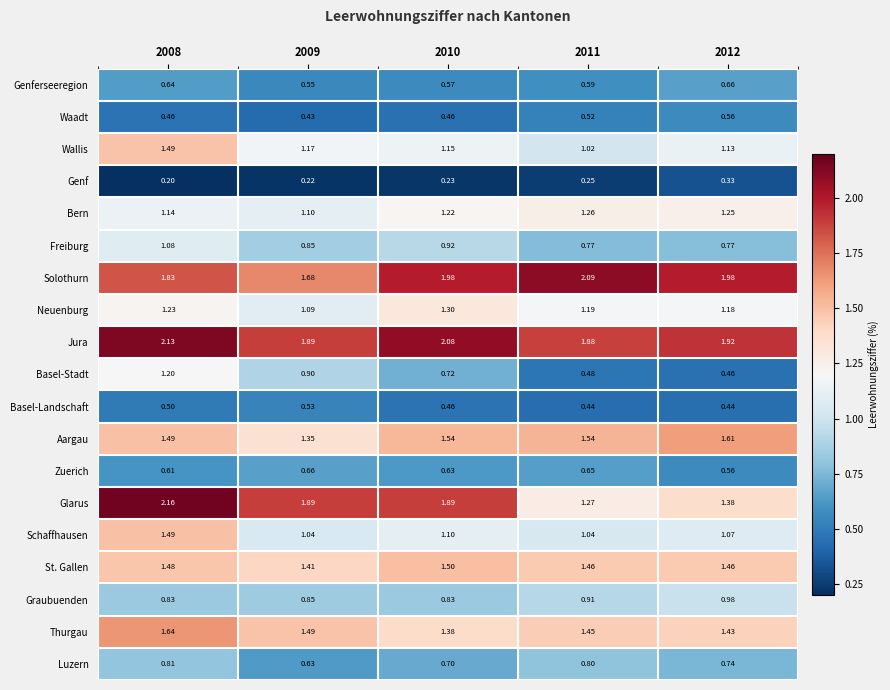

Which series changed the most between 2008 and 2011?

Glarus